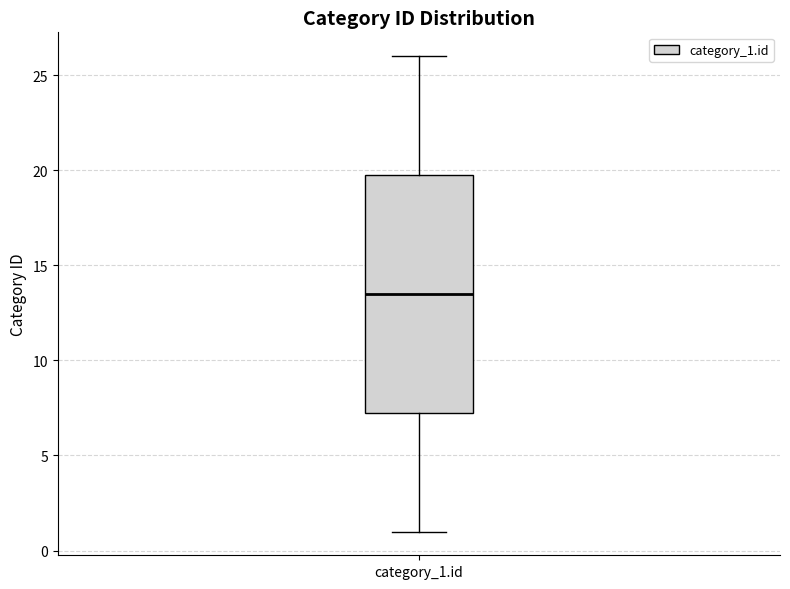

Where is the upper edge of the box for category_1.id on the y-axis? The values are not printed on the chart, so give them approximately, as read against the axis.

20.0